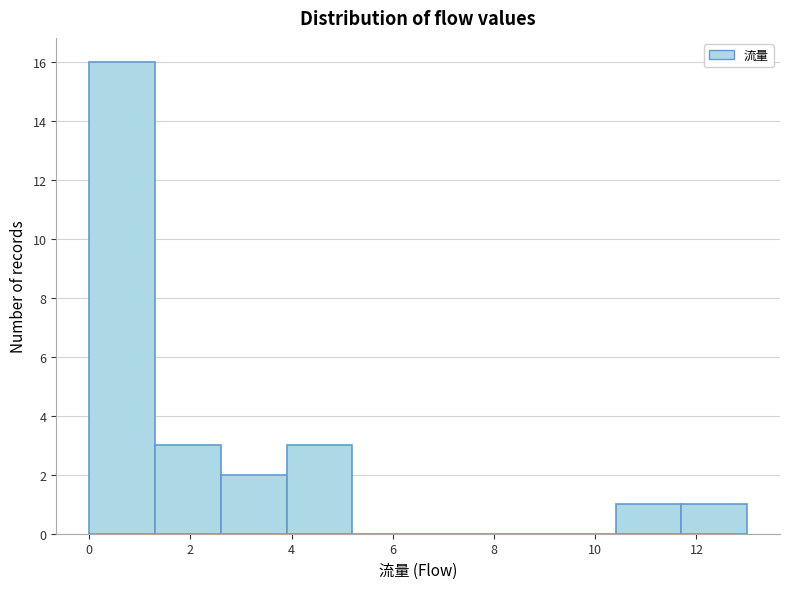

Reading left to right, list every bar in this chart as the range it spans on the x-axis followed by its height. Neither the bar edges nor the heights are printed on the chart, so give them approximately, as read against the axes.

0.0 to 1.3: 16
1.3 to 2.6: 3
2.6 to 3.9: 2
3.9 to 5.2: 3
5.2 to 6.5: 0
6.5 to 7.8: 0
7.8 to 9.1: 0
9.1 to 10.4: 0
10.4 to 11.7: 1
11.7 to 13.0: 1